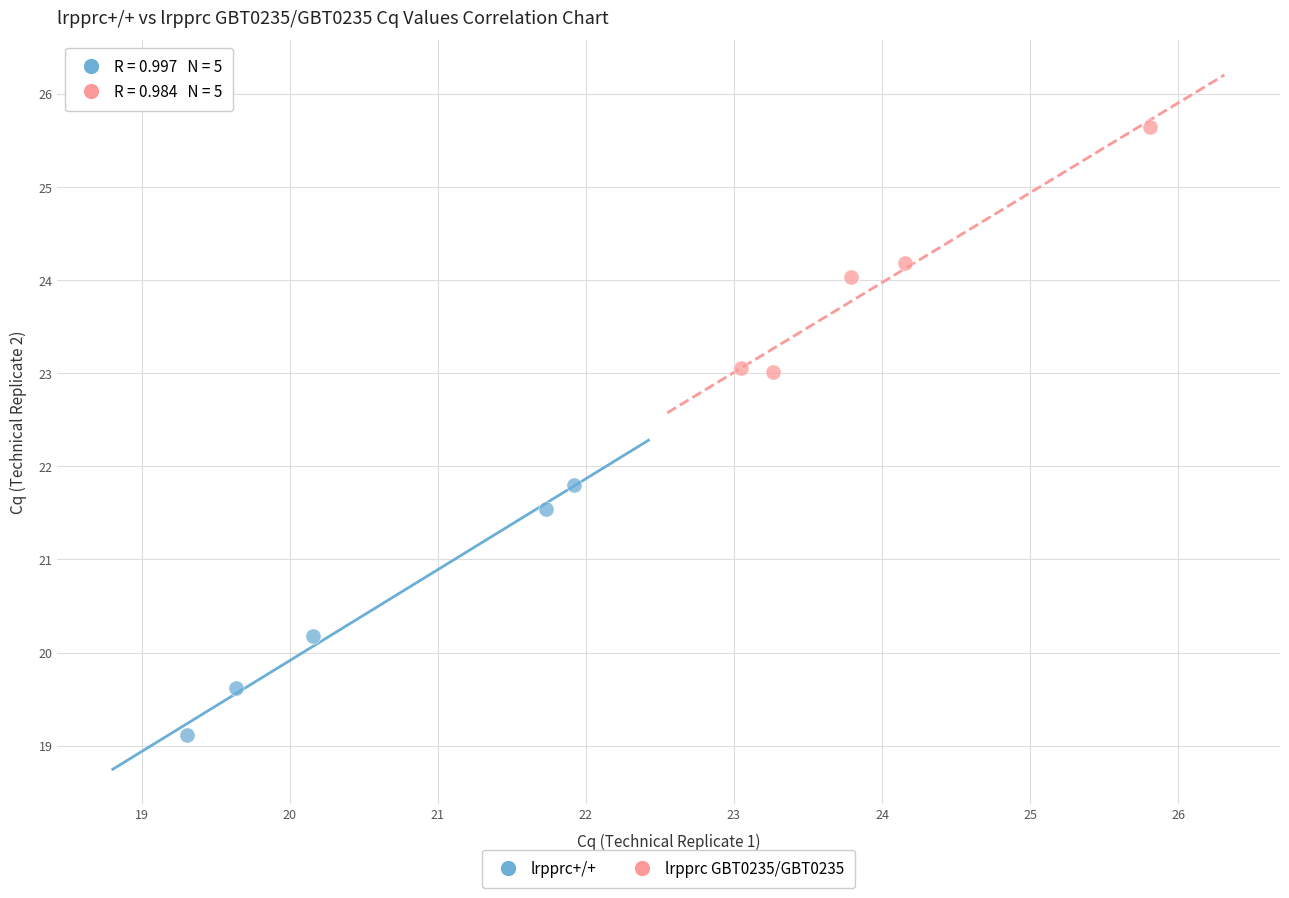

Which series contains the lowest Y value?

lrpprc+/+